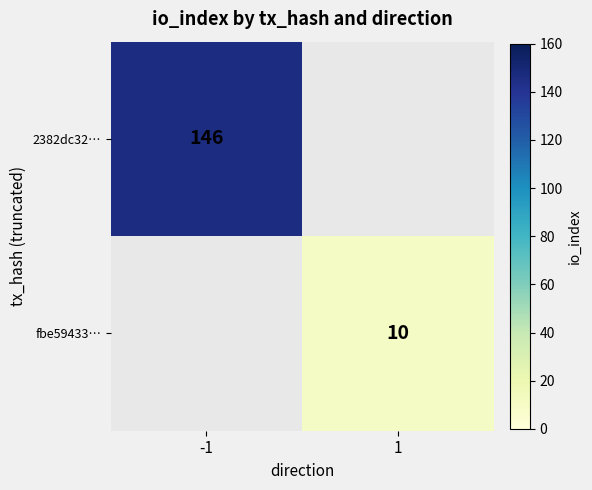

True or false: fbe59433… has a value of 3 at 1.

False